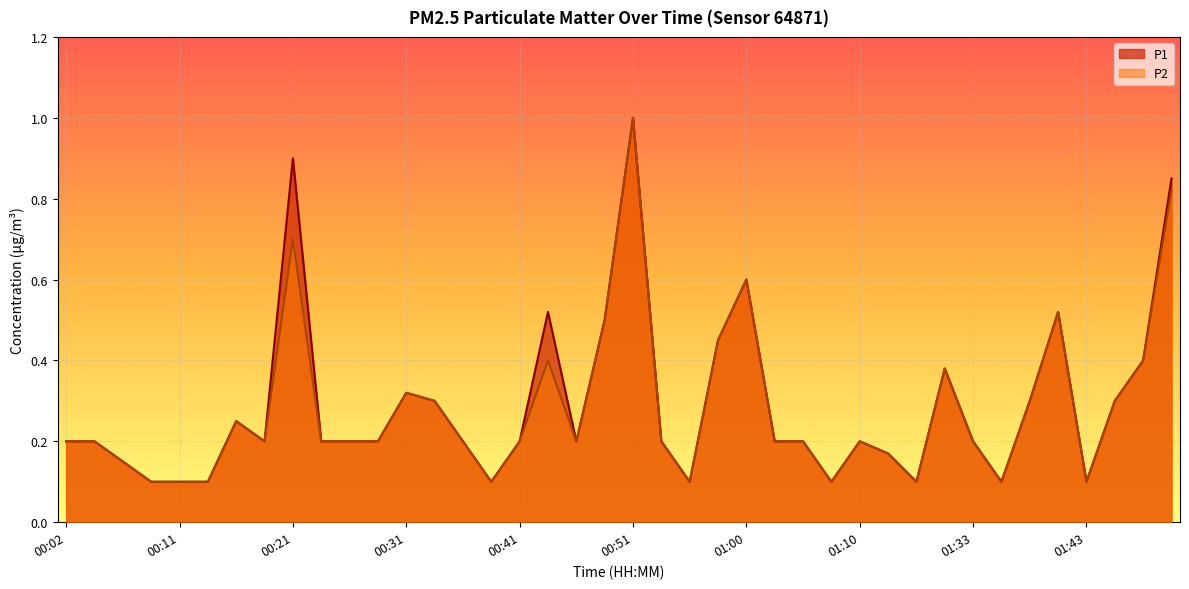

How many distinct data groups are displayed?

2